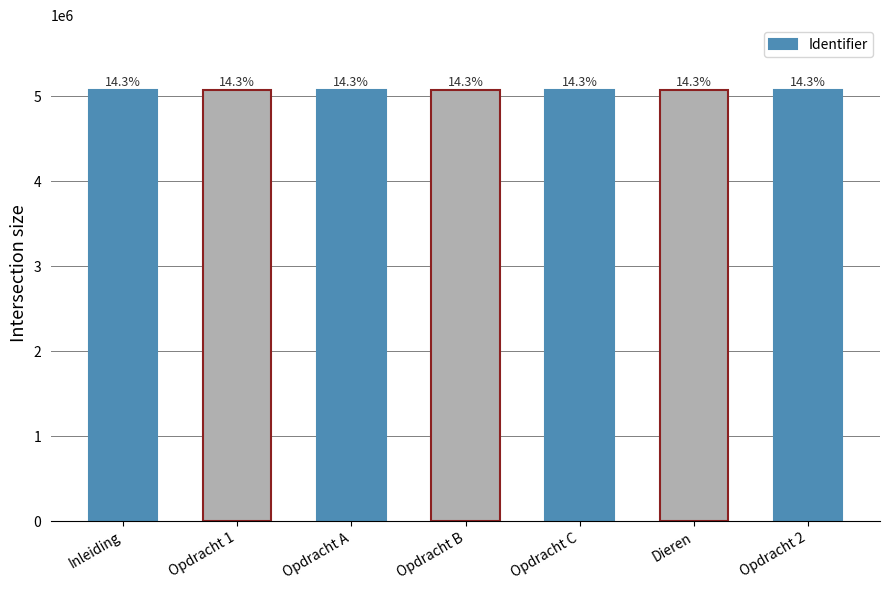

How many bars are there in total?

7